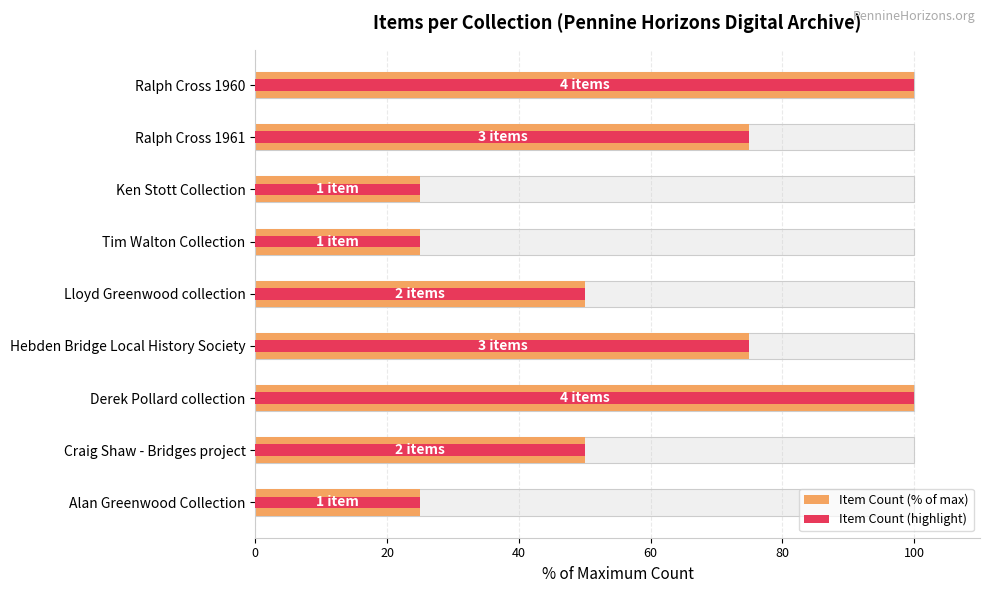

Reading right to left, what are all the values shown in this chart?

Item Count (% of max): 25	50	100	75	50	25	25	75	100
Item Count (highlight): 25	50	100	75	50	25	25	75	100